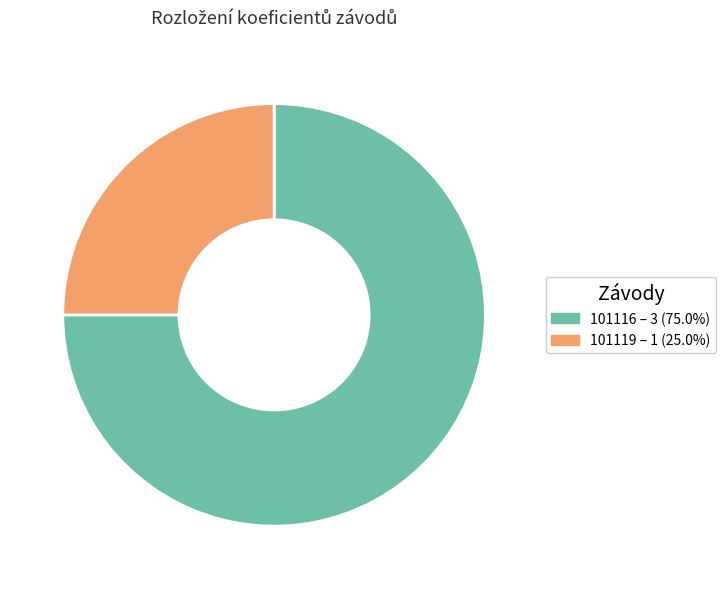

Is there any slice that represents more than half of the pie?

Yes